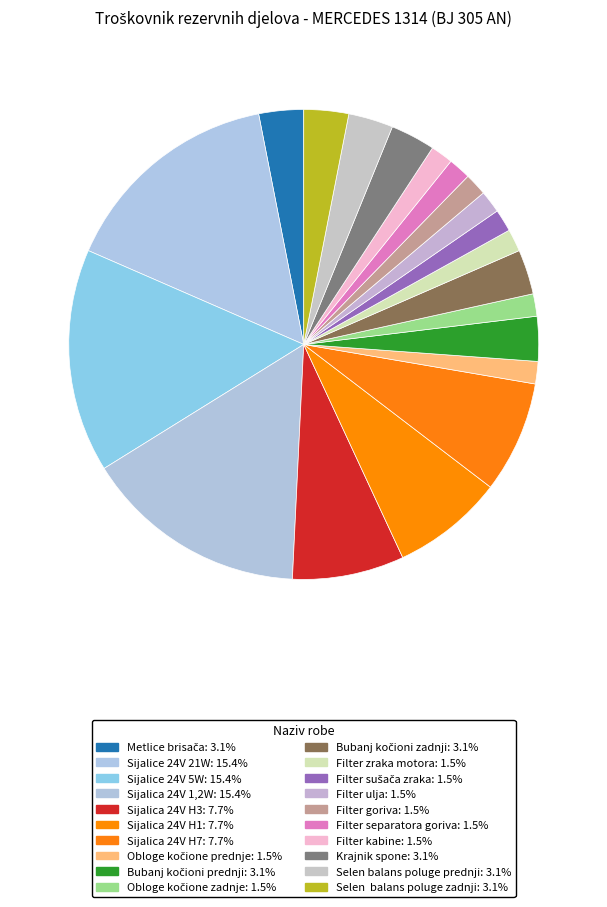

Which category has the smallest portion of the pie?

Obloge kočione prednje